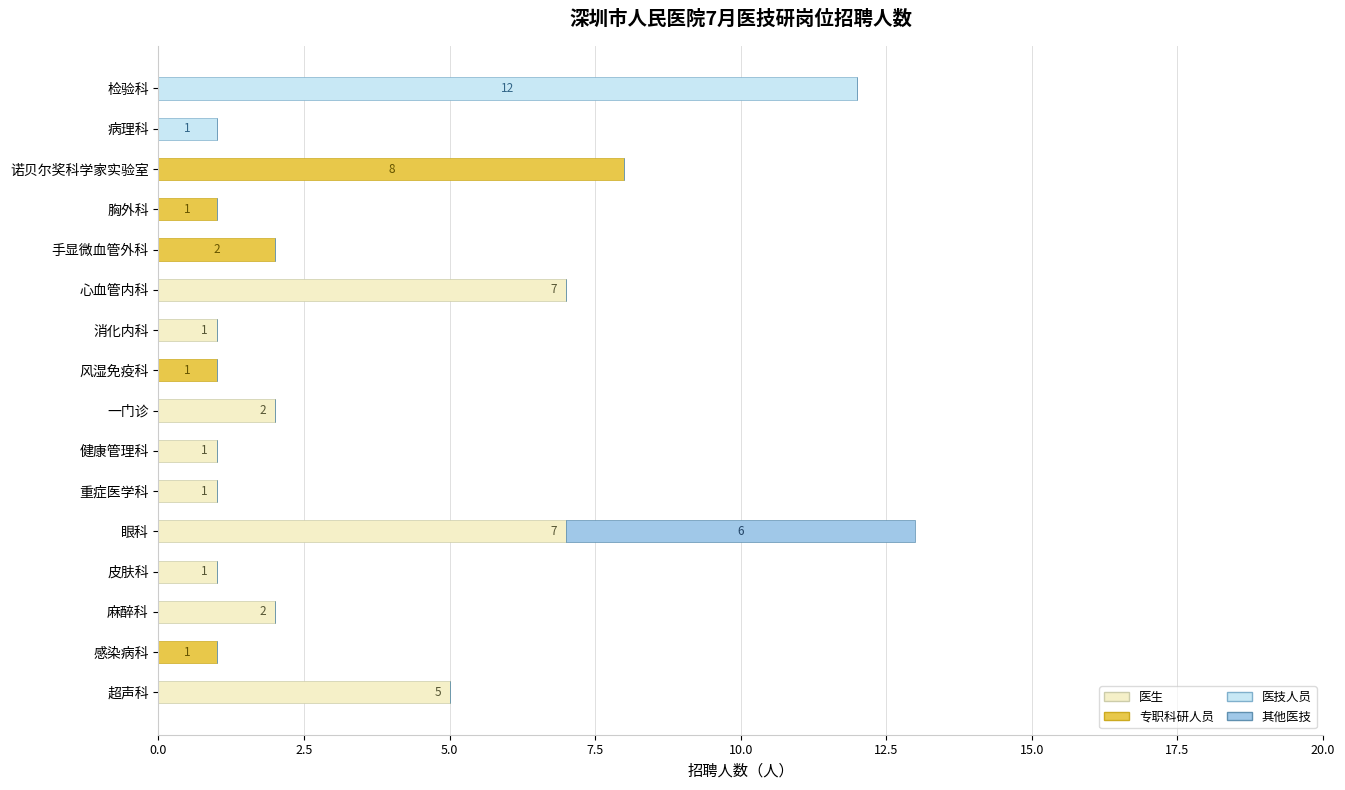

What are all the series names shown in the legend?

医生, 专职科研人员, 医技人员, 其他医技